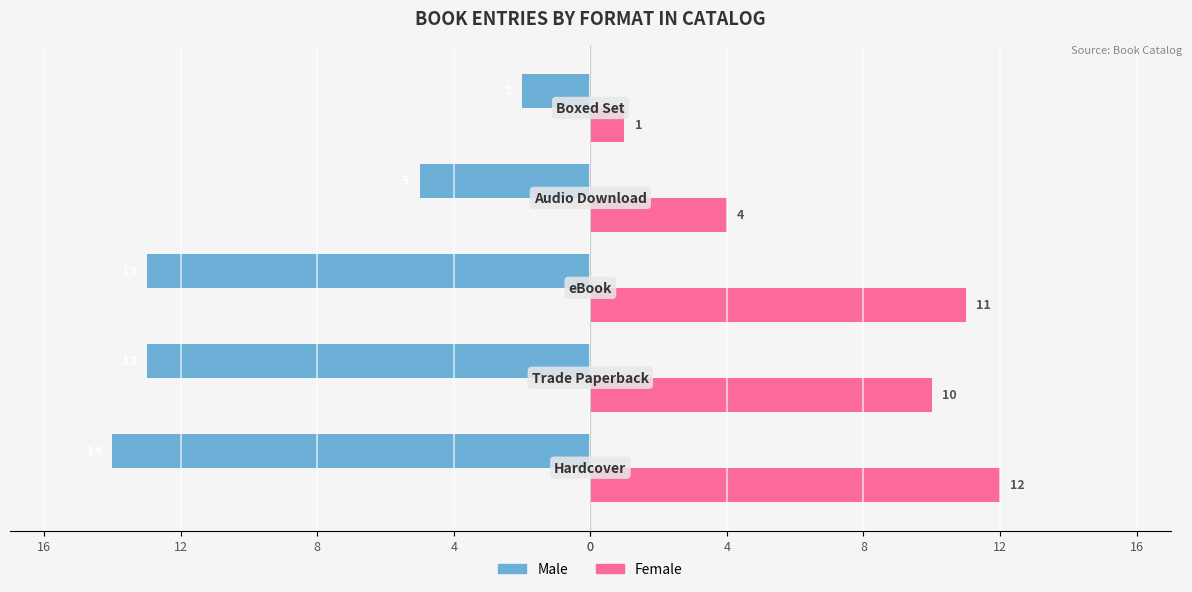

What is the value of the Female bar at the 2nd from the left?

10